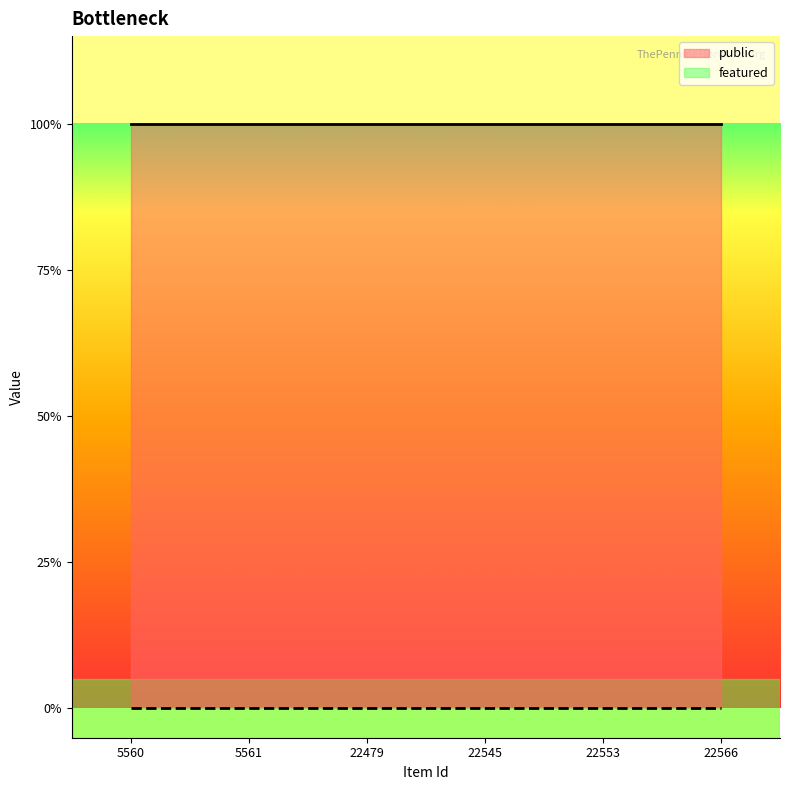

Reading left to right, extract all data points from this chart.

public: 1	1	1	1	1	1
featured: 0	0	0	0	0	0